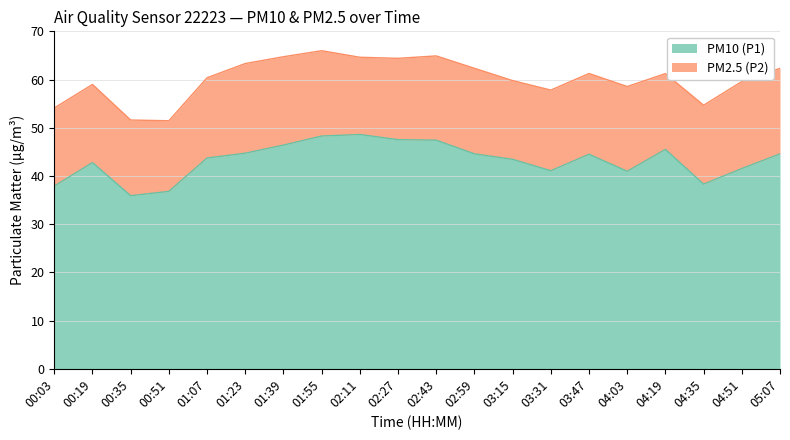

What is the sum of the values at 02:27 and 02:59?

92.1